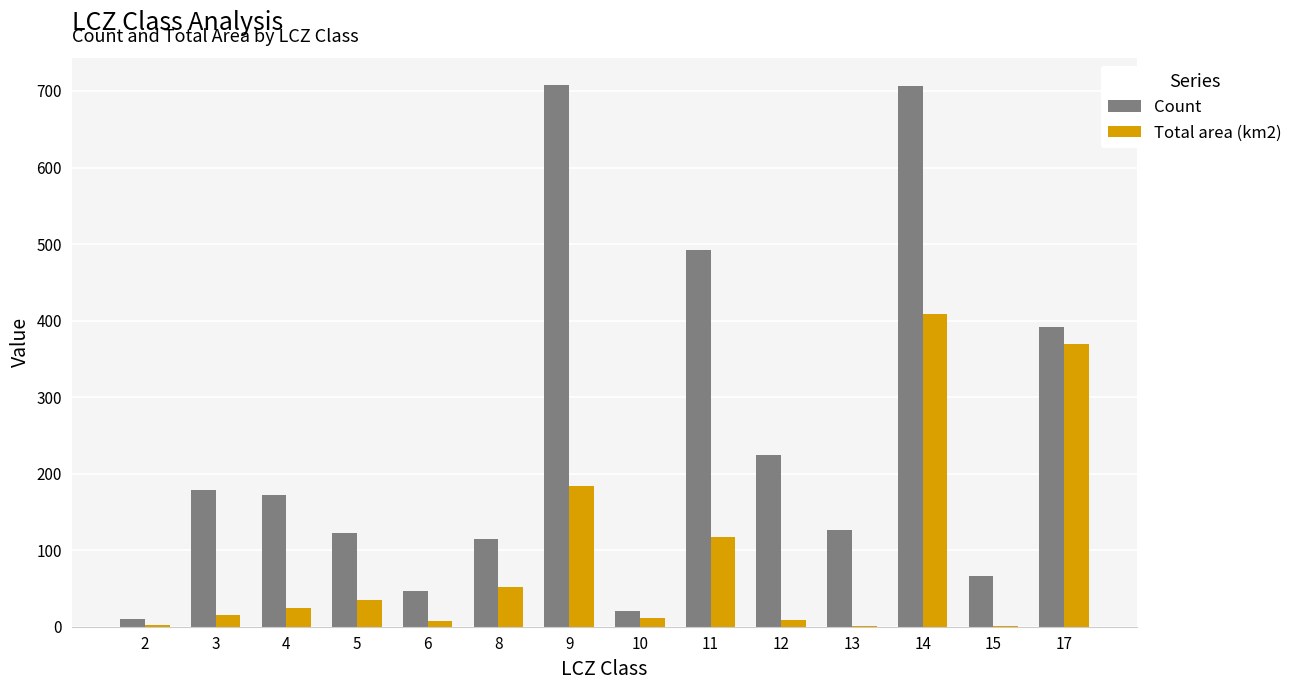

What are all the series names shown in the legend?

Count, Total area (km2)